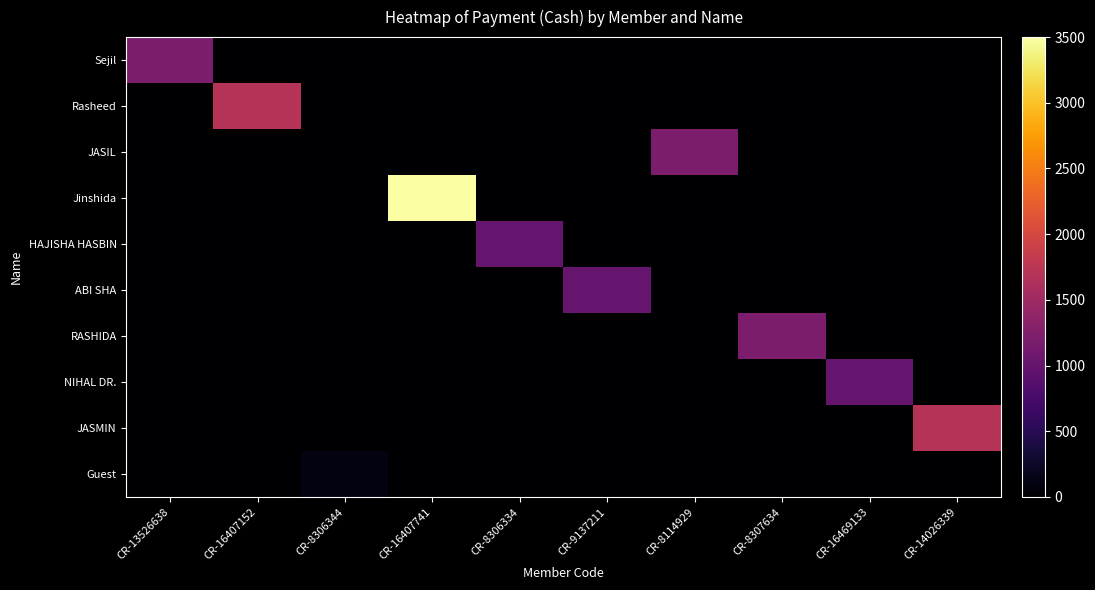

How many data points does each series have?

10